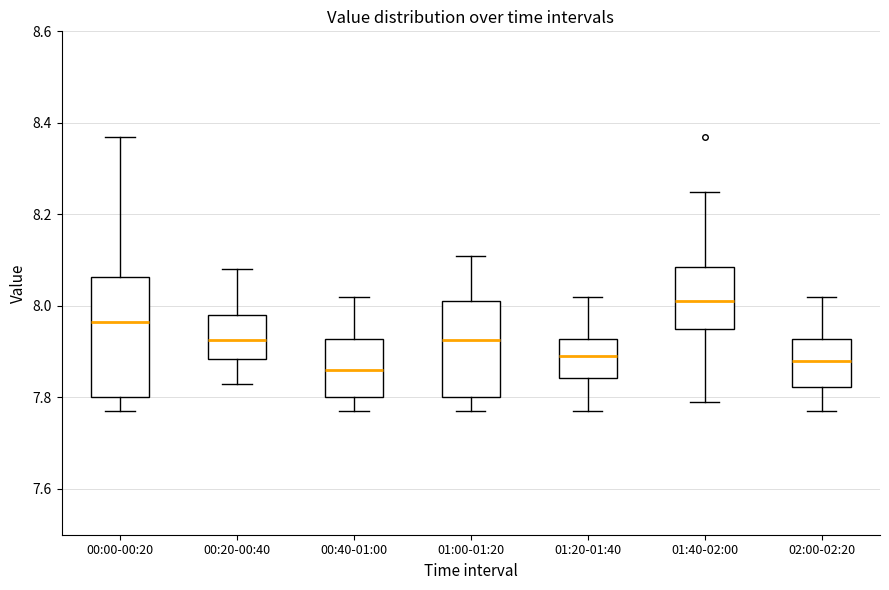

Where does the lower whisker of the box for 02:00-02:20 end on the y-axis? The values are not printed on the chart, so give them approximately, as read against the axis.

7.78